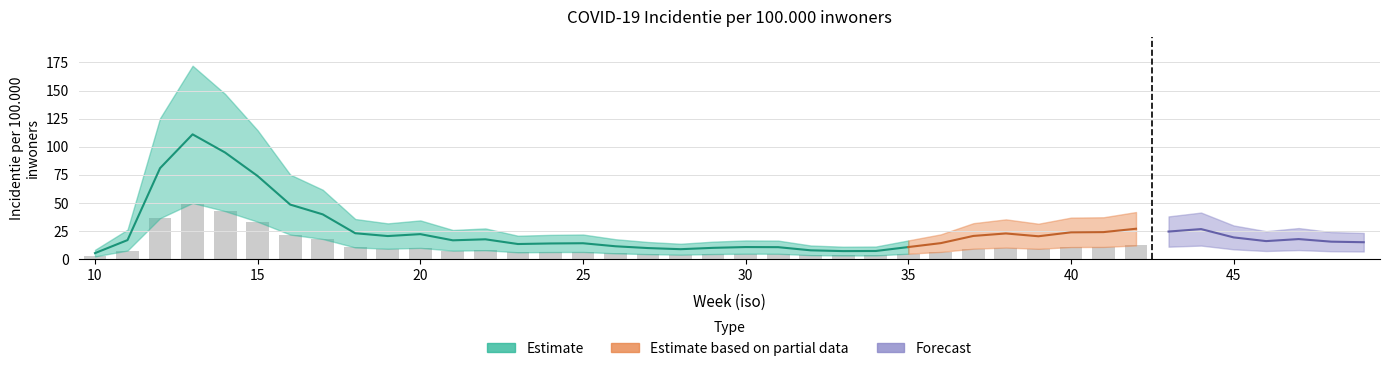

Does the chart contain any negative values?

No